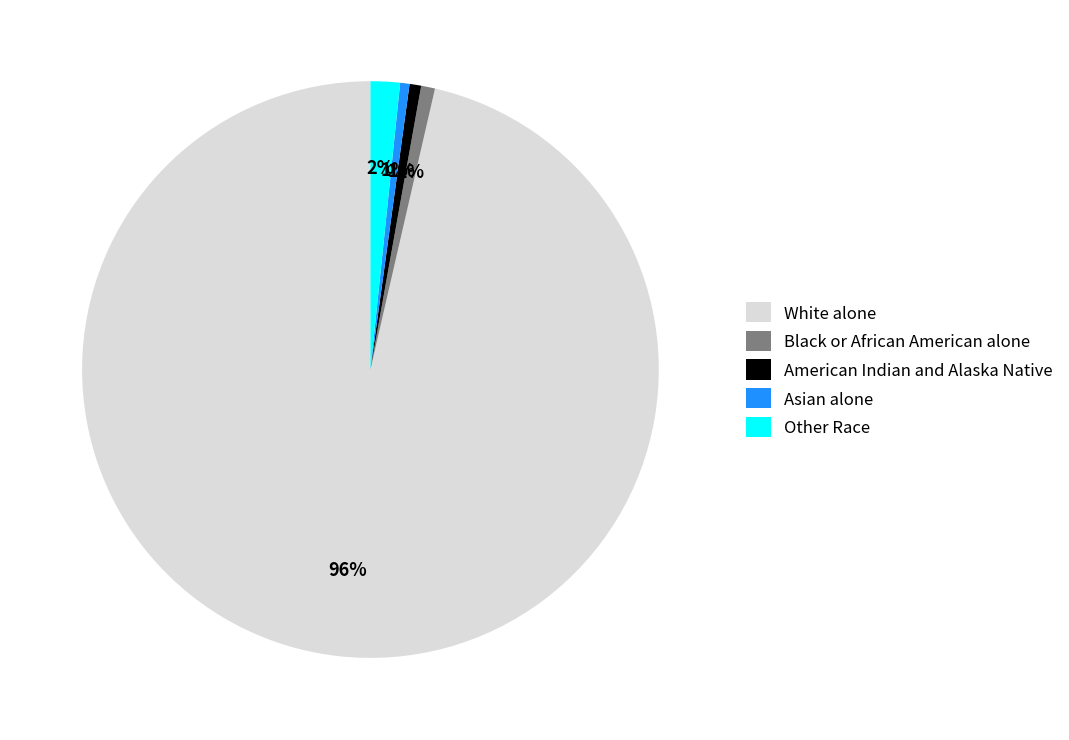

Is it true that Black or African American alone is 11% of the pie?

False